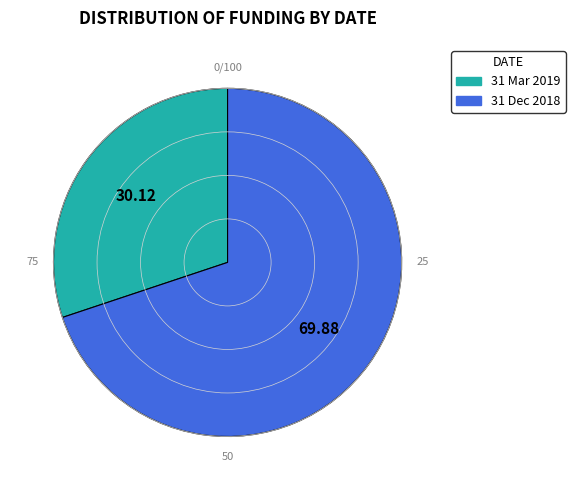

Combined, do 31 Mar 2019 and 31 Dec 2018 account for over 50%?

Yes